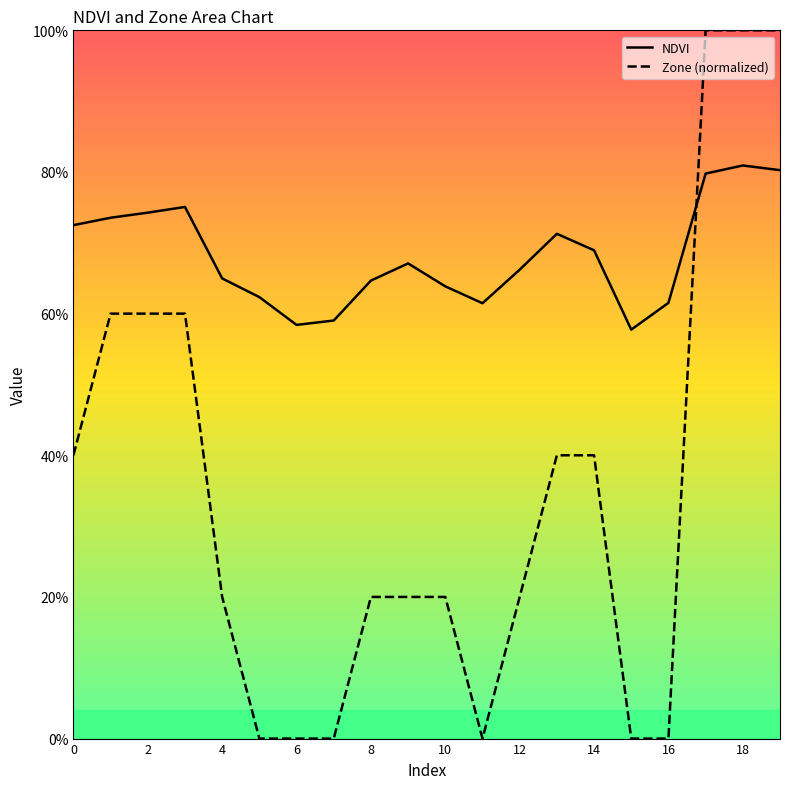

Is this an area chart (filled region under the line)?

No